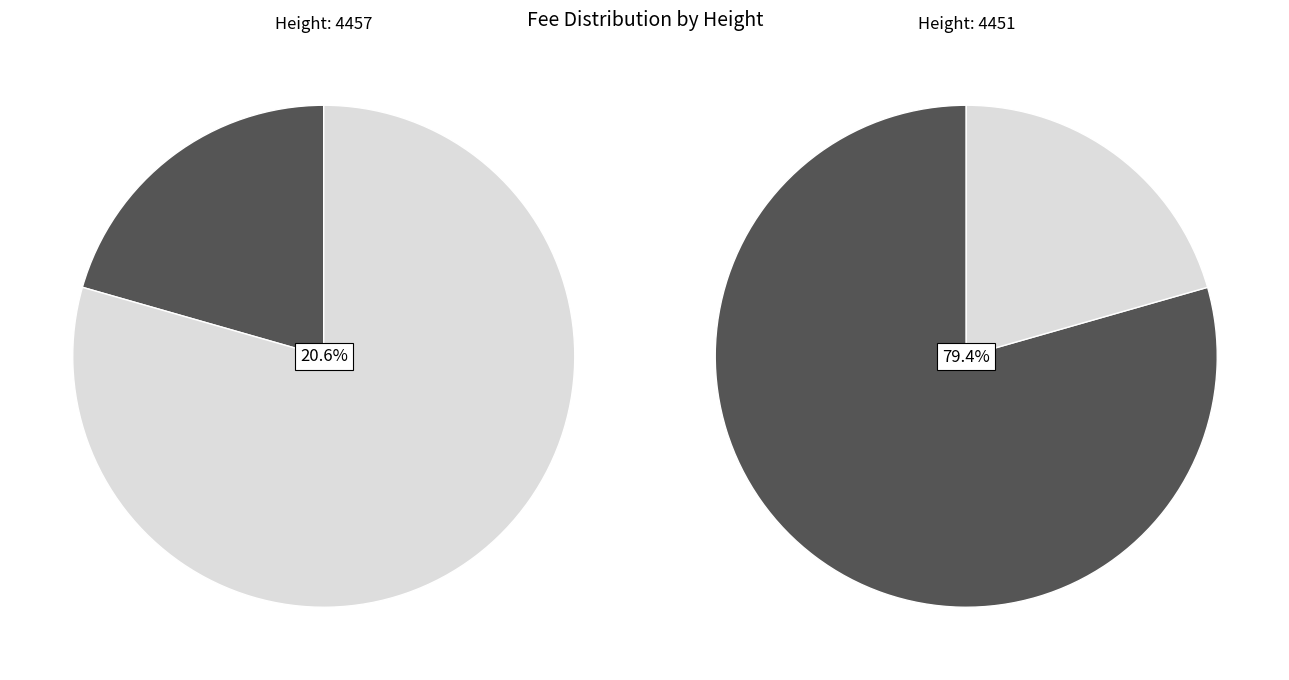

Count the number of slices in the pie.

2